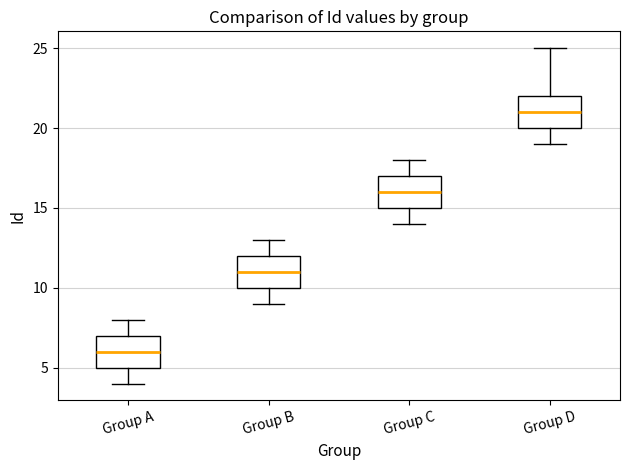

Reading left to right, read every box against the y-axis: the position of its median line, the range the box covers, and the ends of its whiskers. The values are not printed on the chart, so give them approximately, as read against the axis.

Group A: median 6, box 5 to 7, whiskers 4 to 8
Group B: median 11, box 10 to 12, whiskers 9 to 13
Group C: median 16, box 15 to 17, whiskers 14 to 18
Group D: median 21, box 20 to 22, whiskers 19 to 25